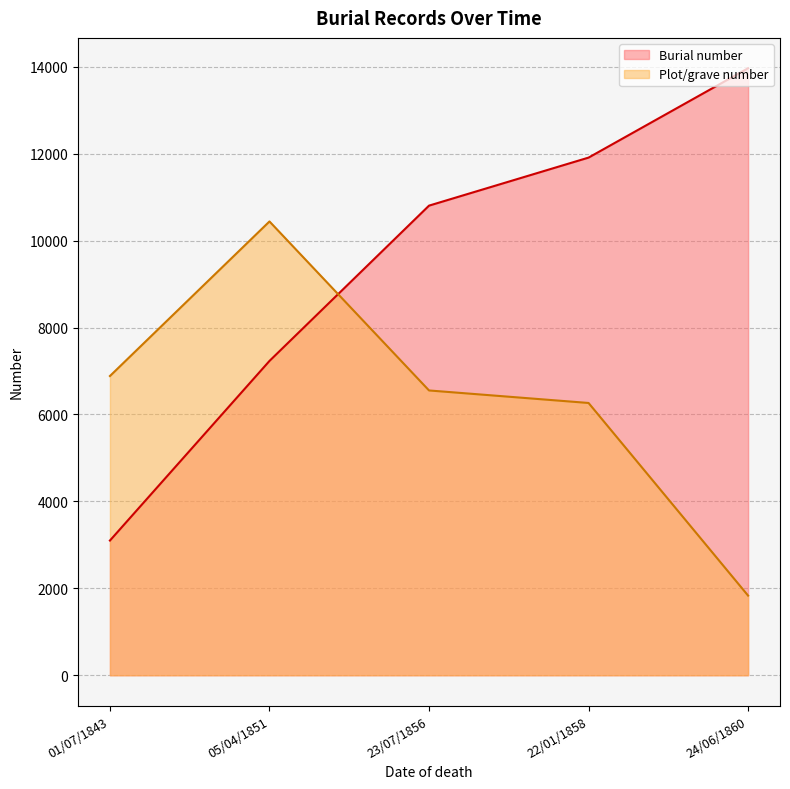

In Burial number, how many points are higher than both neighbors (excluding endpoints)?

0